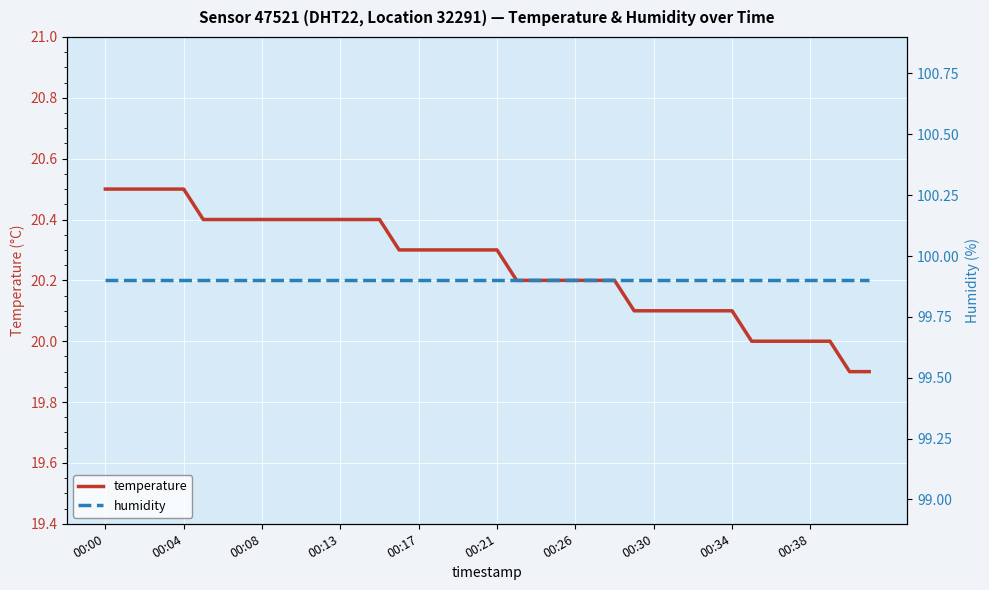

True or false: temperature has a value of 7.1 at 00:13.

False